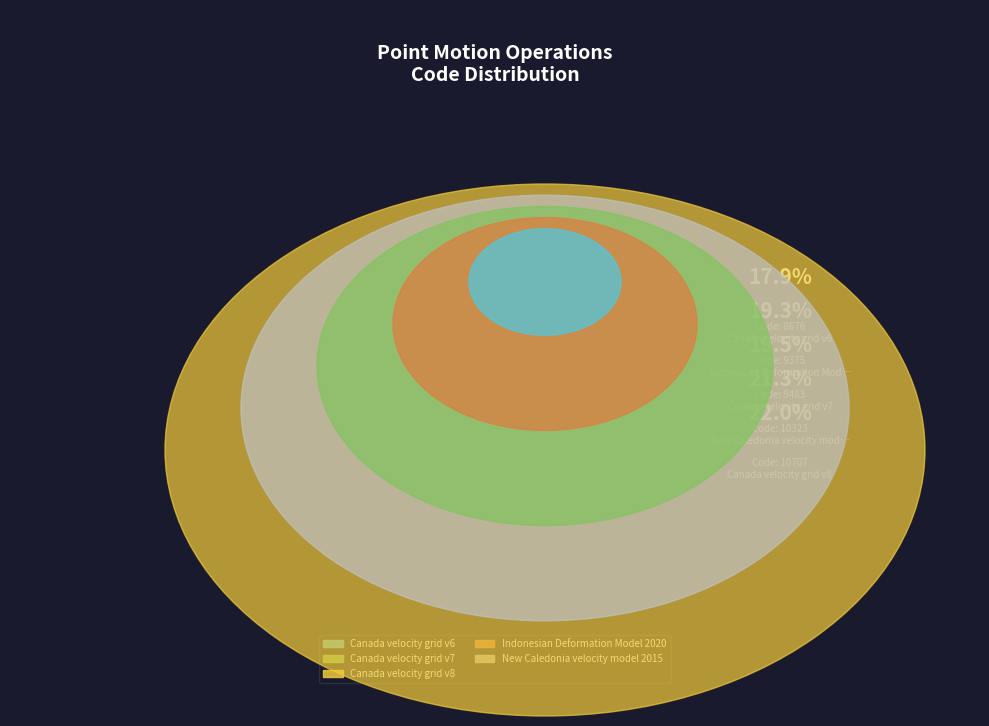

Which slice is the smallest?

Canada velocity grid v6